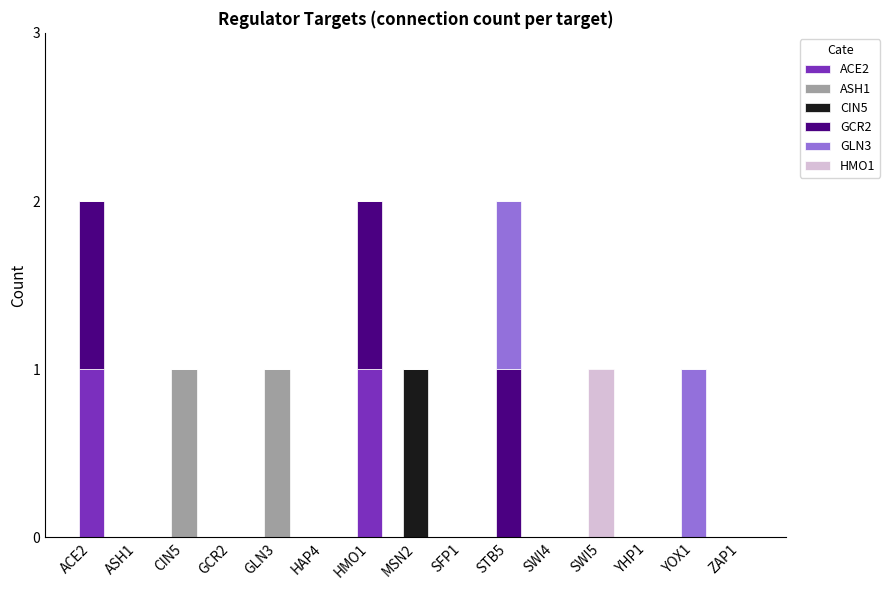

Rank the series at CIN5 from lowest to highest value.

ACE2, CIN5, GCR2, GLN3, HMO1, ASH1